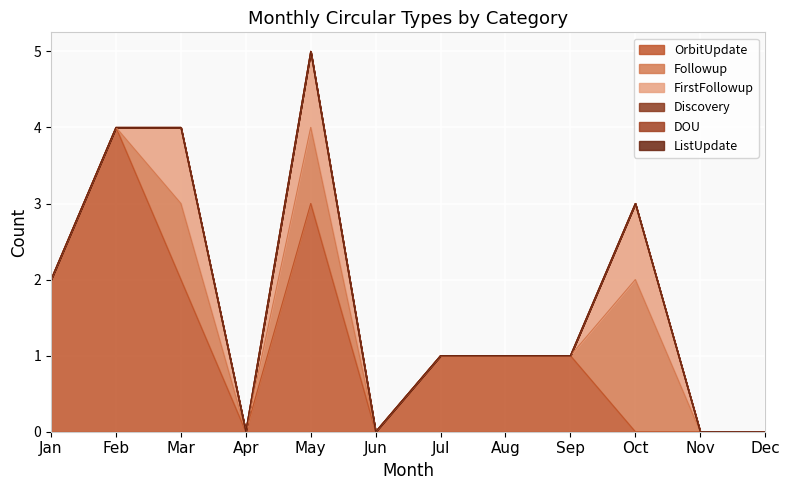

True or false: ListUpdate has more than 1 interior local peaks.

False